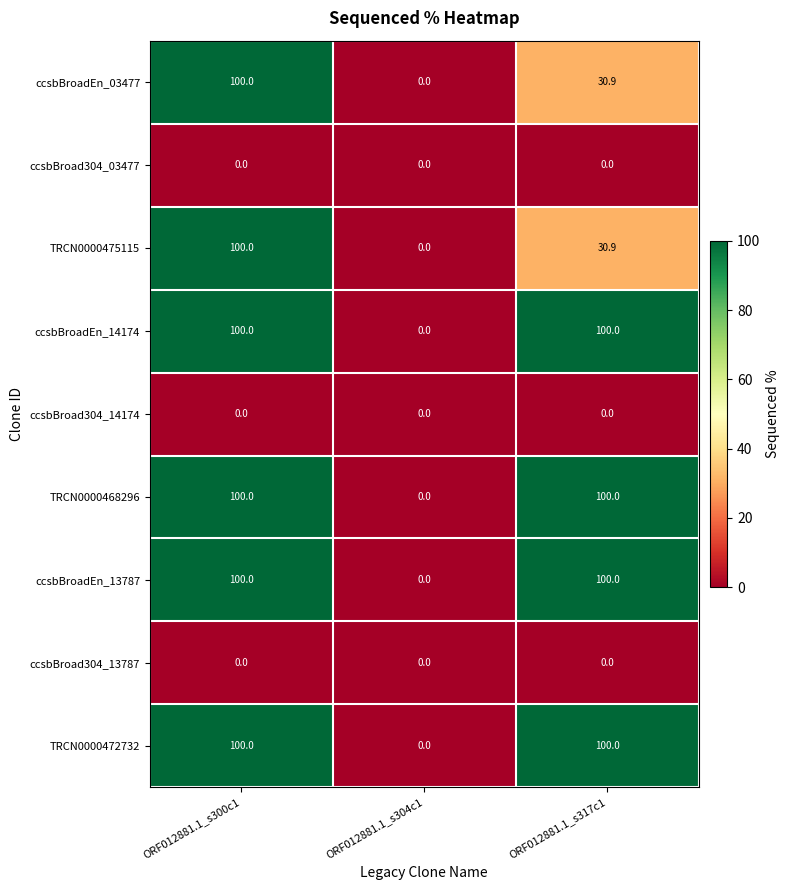

What is the difference between the highest and lowest values at ORF012881.1_s317c1?

100.0